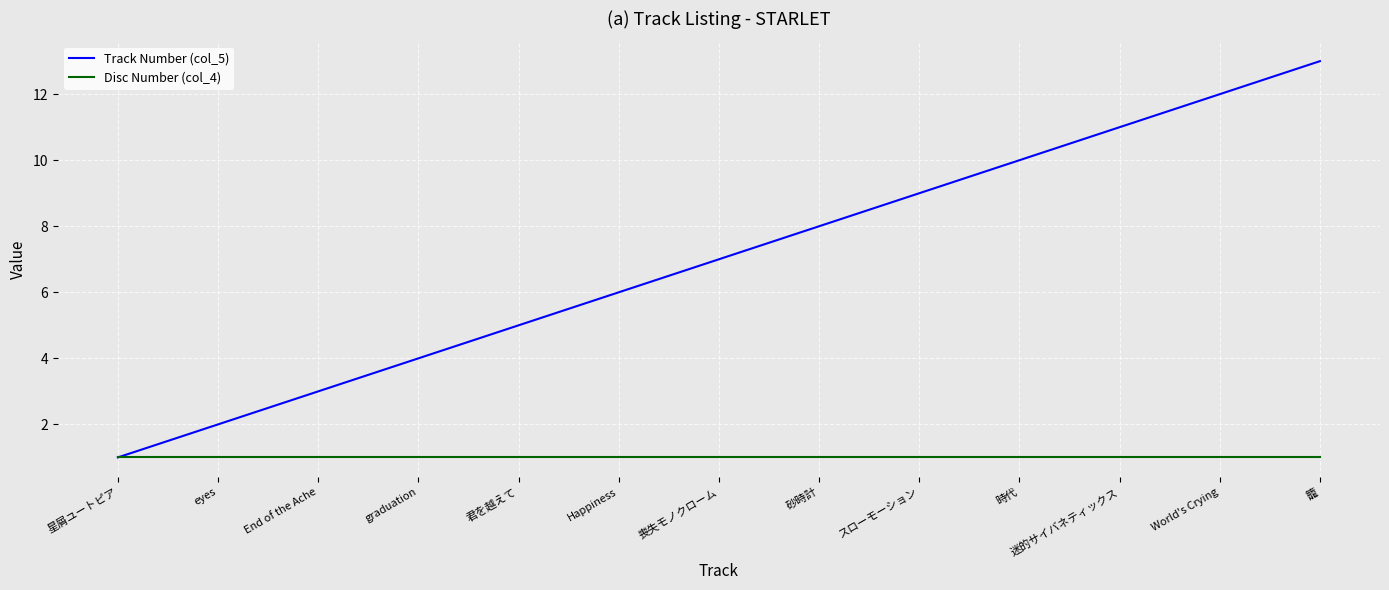

How many lines are shown in the chart?

2